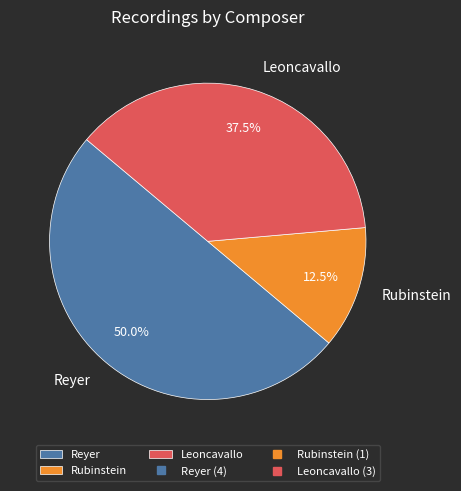

Count the number of slices in the pie.

3